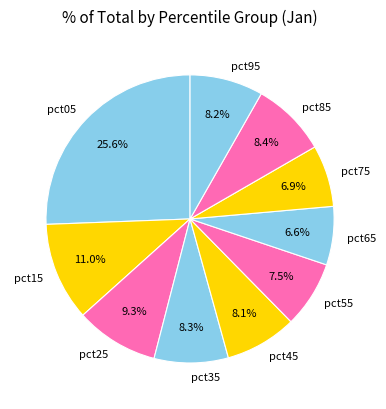

How many slices are in this pie chart?

10